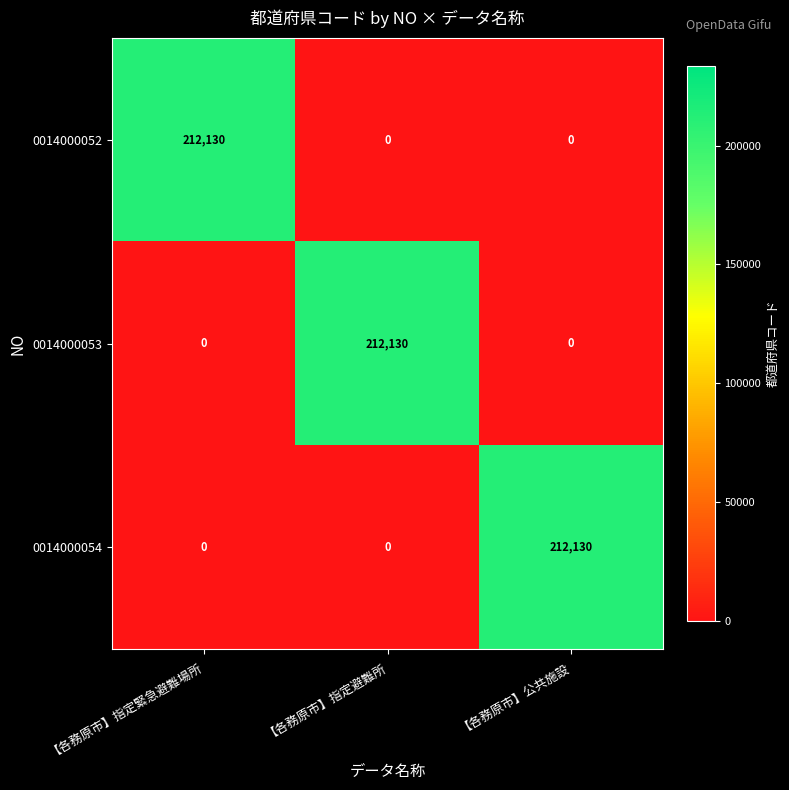

What is the total value across all series at 【各務原市】指定避難所?

212130